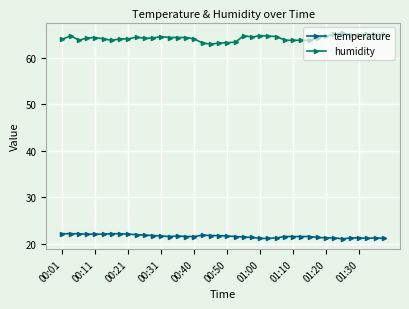

What is the difference between the maximum and minimum values in the temperature series?

1.1